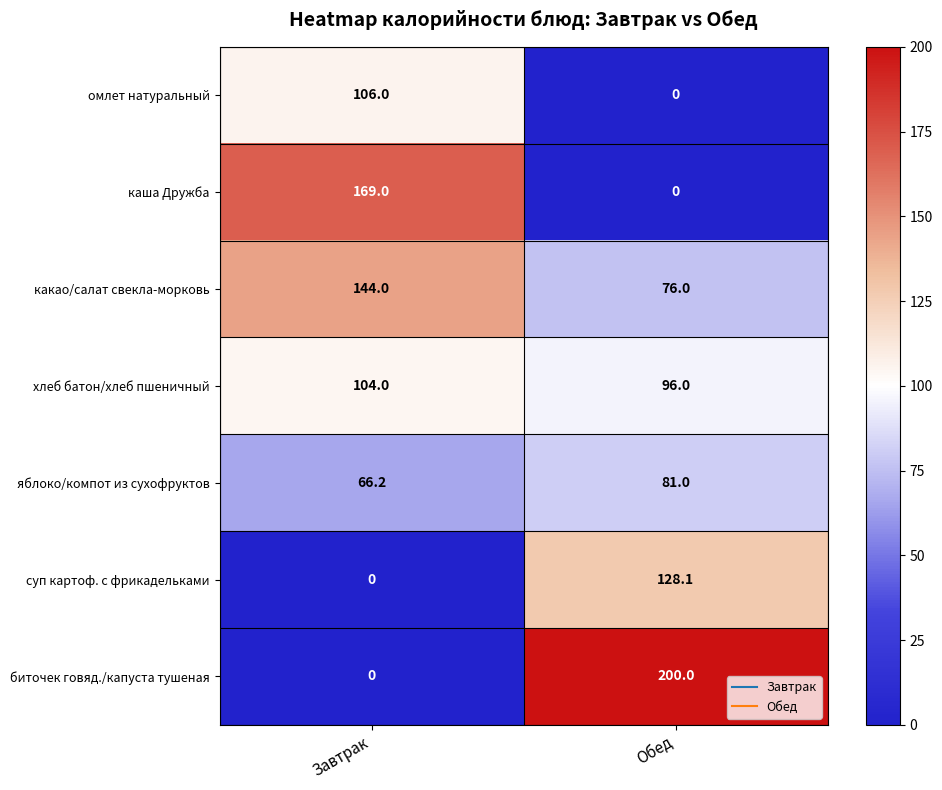

The value of биточек говяд./капуста тушеная at Обед is 200.0. True or false?

True